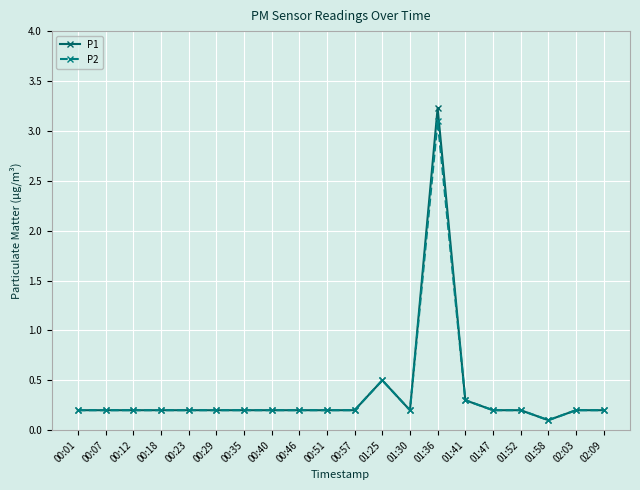

What is the value of the P1 point at the 2nd from the left?

0.2